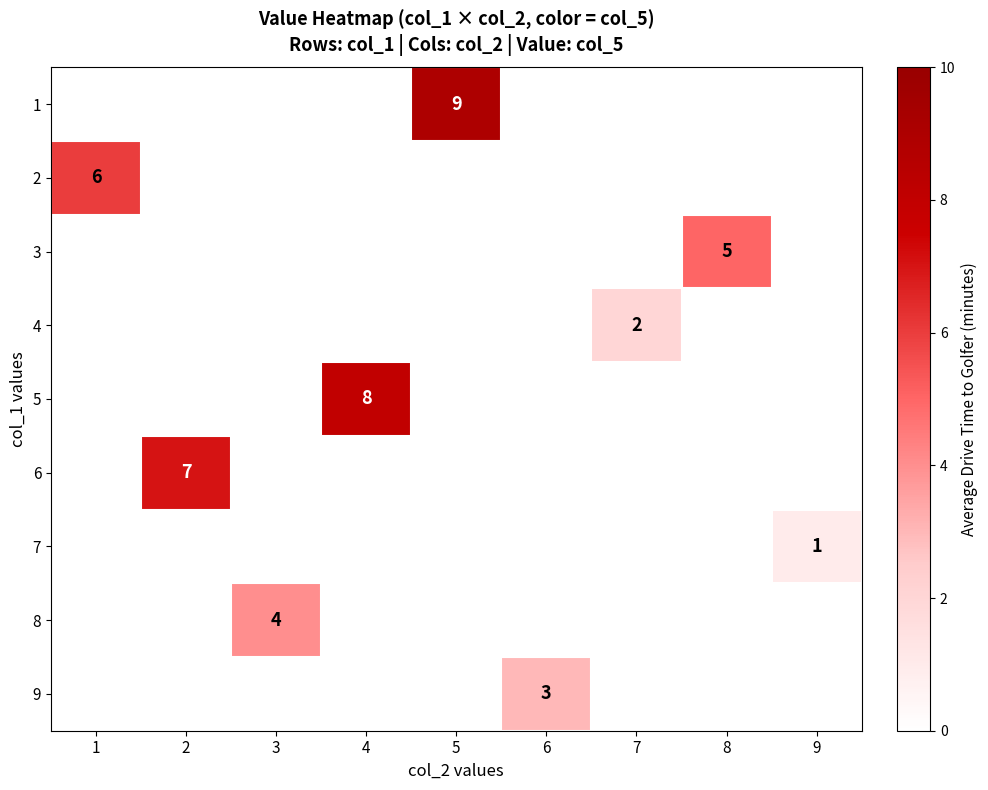

How many distinct data groups are displayed?

9